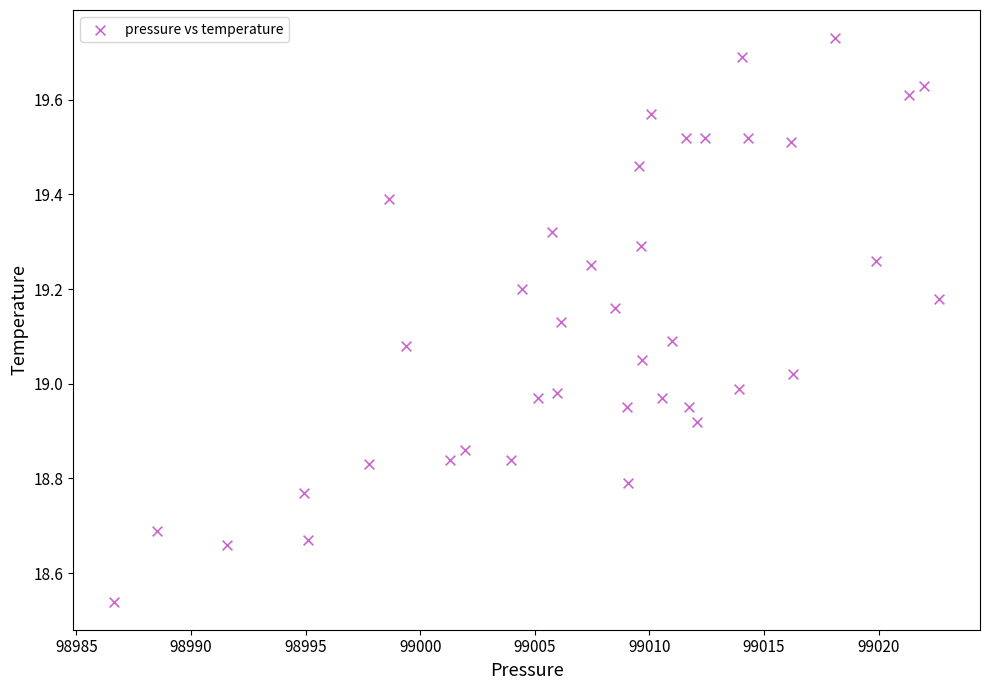

What is the range of Y values (max minus min)?

1.2